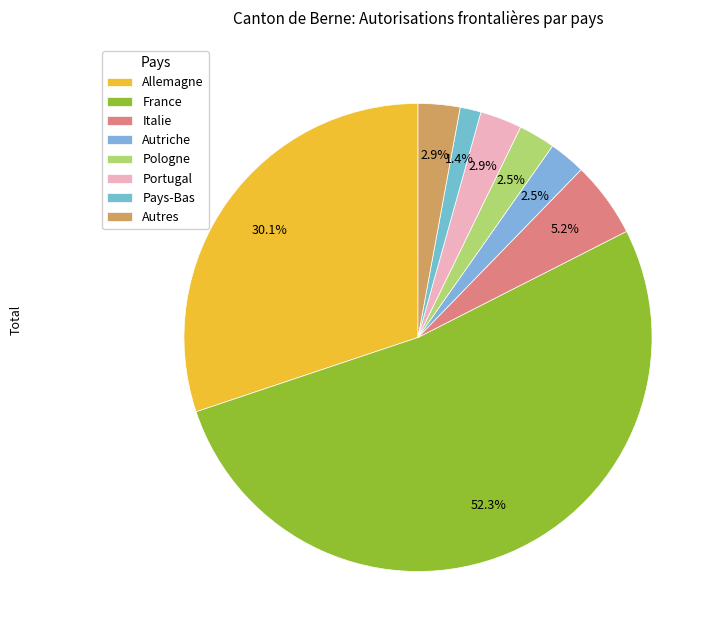

Is it true that Allemagne is 30% of the pie?

True